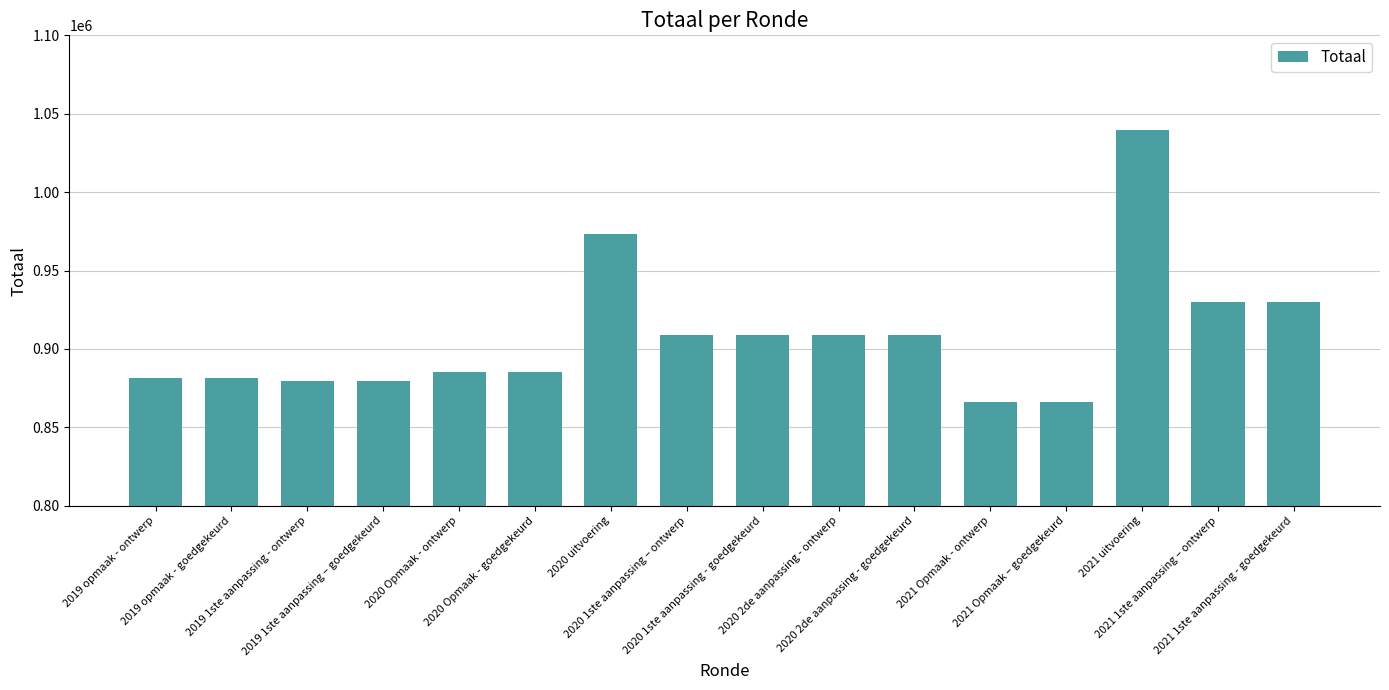

Reading right to left, transcribe all the data shown in this chart.

2021 1ste aanpassing - goedgekeurd=929951	2021 1ste aanpassing – ontwerp=929951	2021 uitvoering=1039796	2021 Opmaak – goedgekeurd=866425	2021 Opmaak - ontwerp=866425	2020 2de aanpassing - goedgekeurd=909204	2020 2de aanpassing - ontwerp=909204	2020 1ste aanpassing - goedgekeurd=909204	2020 1ste aanpassing – ontwerp=909204	2020 uitvoering=973406	2020 Opmaak - goedgekeurd=885396	2020 Opmaak - ontwerp=885396	2019 1ste aanpassing – goedgekeurd=879588	2019 1ste aanpassing - ontwerp=879588	2019 opmaak - goedgekeurd=881637	2019 opmaak - ontwerp=881637